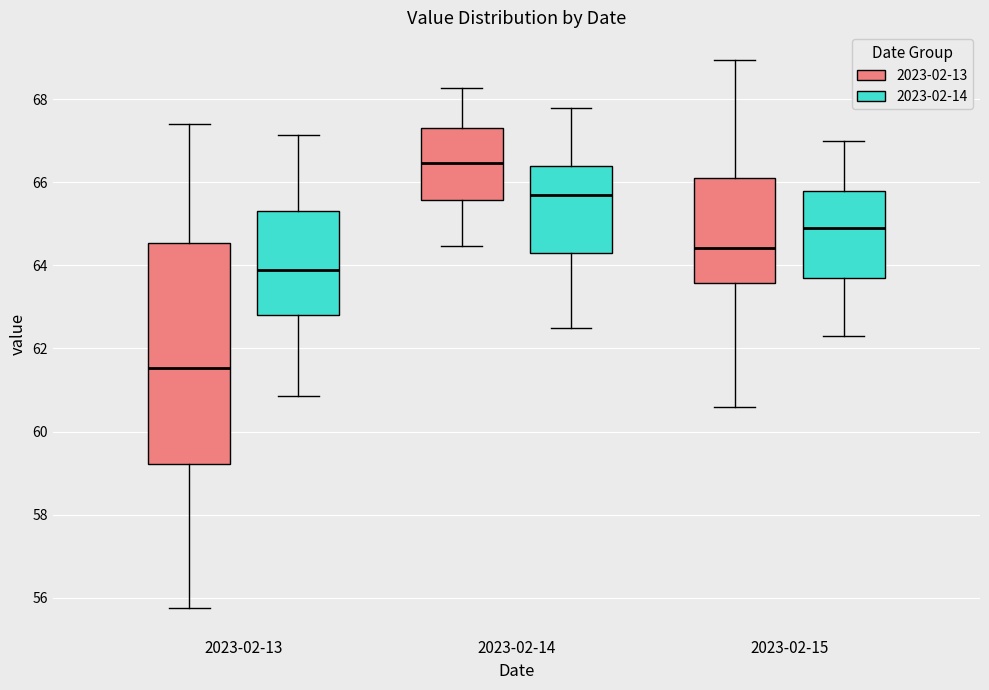

Where does the upper whisker of the box for 2023-02-14 (2023-02-14) end on the y-axis? The values are not printed on the chart, so give them approximately, as read against the axis.

67.8